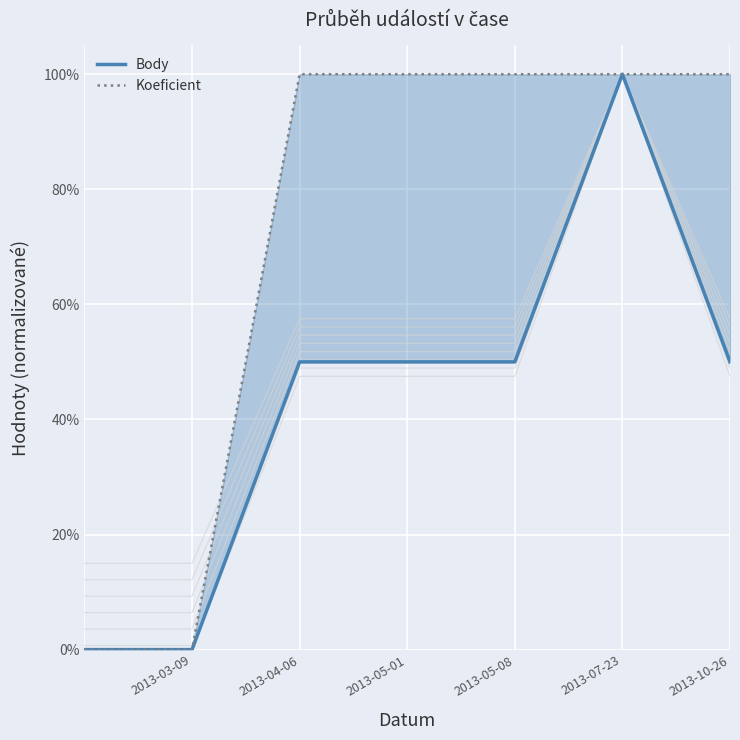

Is this an area chart (filled region under the line)?

No